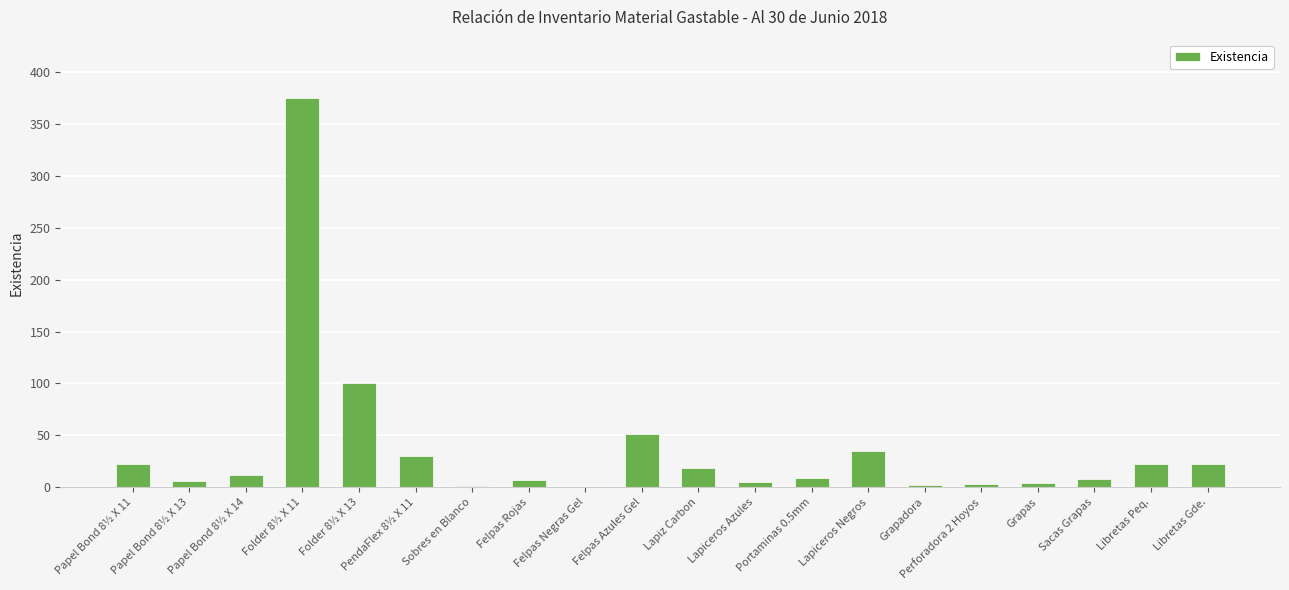

How many categories are shown in the chart?

20